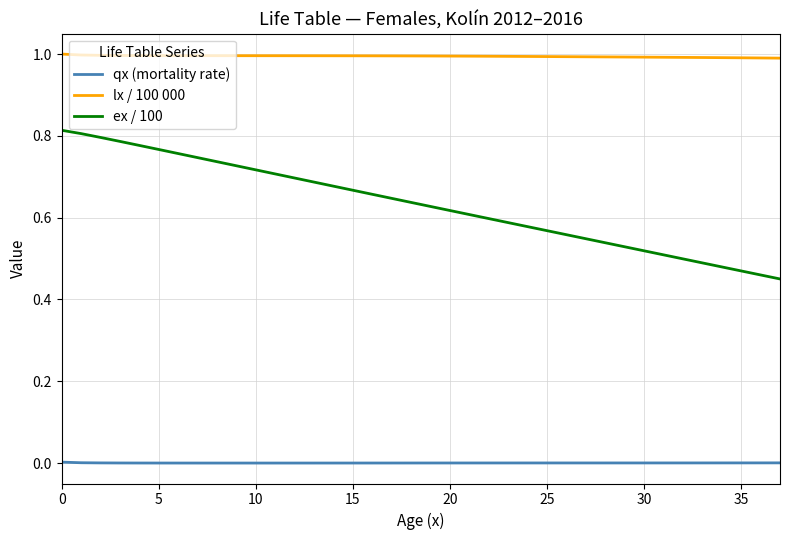

Count the lx / 100 000 values in the range 0 to 1.

38